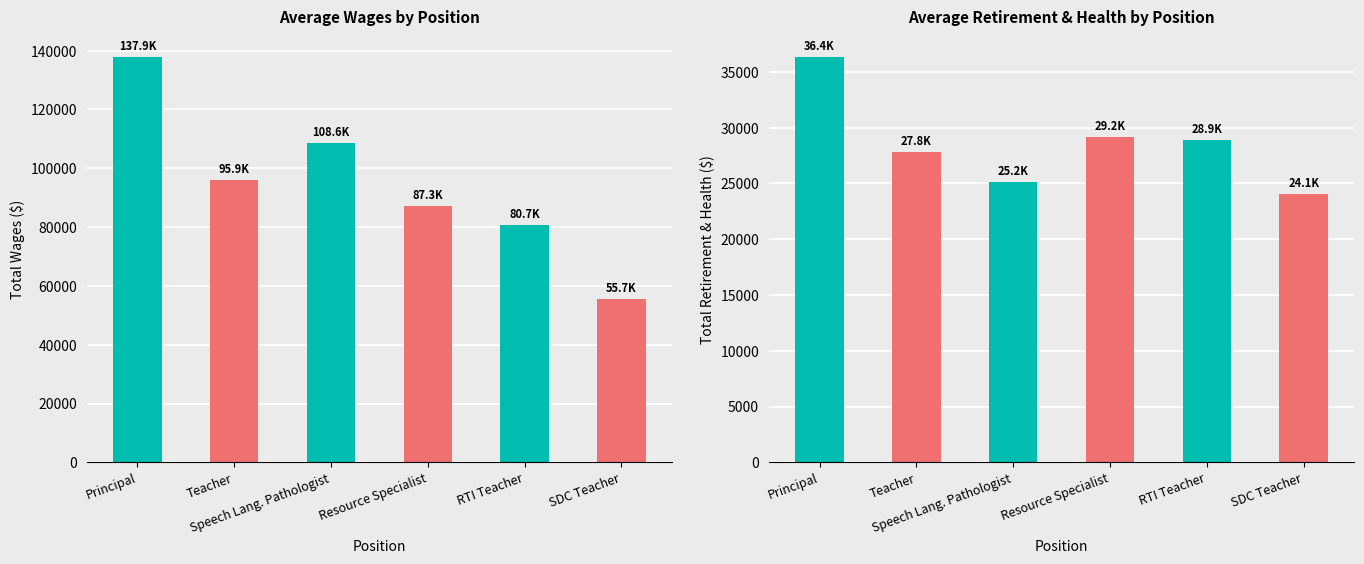

Where is Total Wages nearest to the value 96790?

Teacher